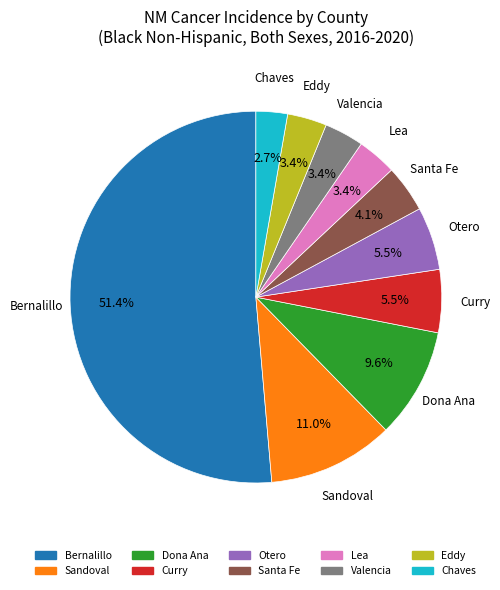

What percentage do Valencia and Dona Ana together represent?

13.0%